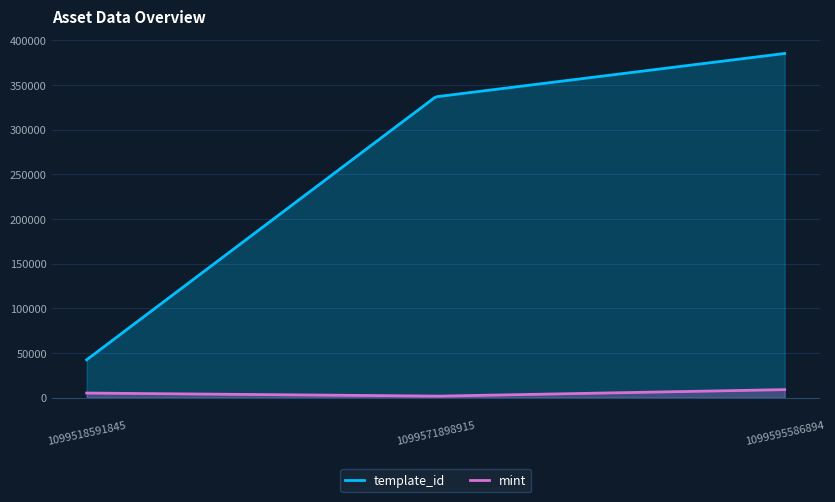

At which category is the sum across all series the highest?

1099595586894